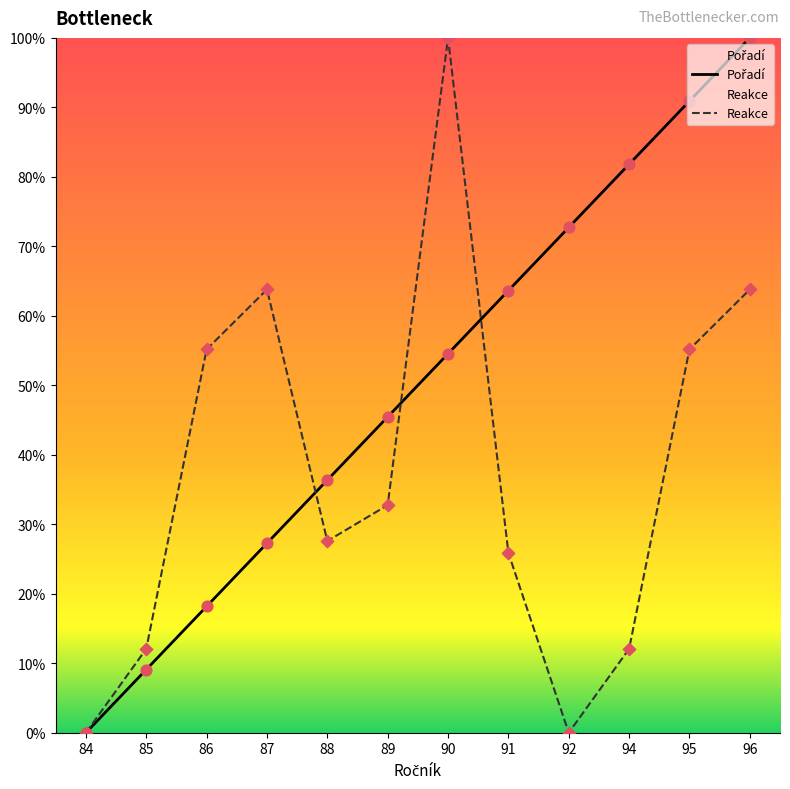

Which series reaches the maximum Y coordinate?

Pořadí